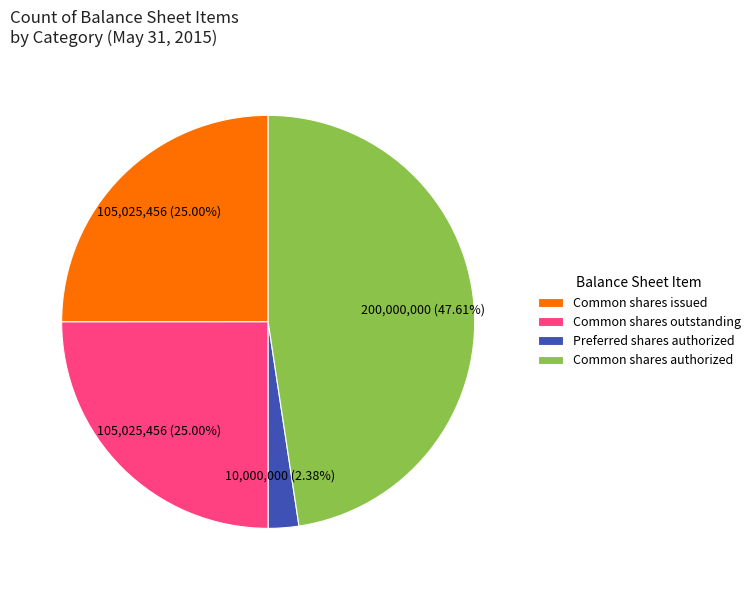

Does Common shares outstanding account for over 50% of the chart?

No